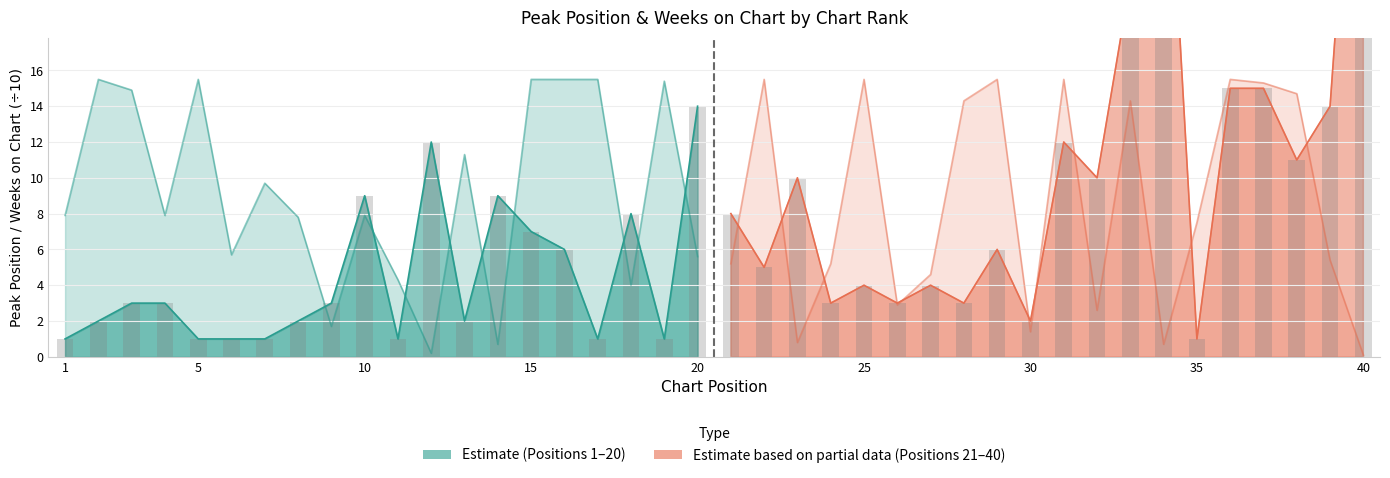

What is the sum of all Peak Position values?

87.0